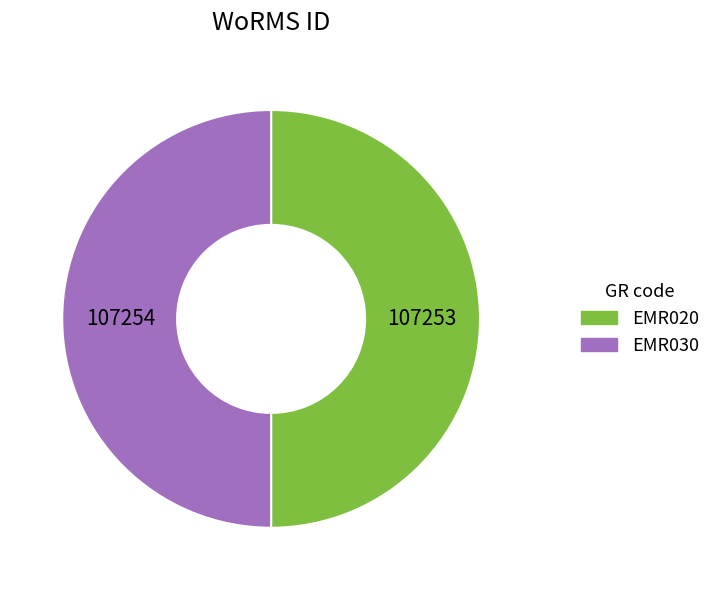

What is the ratio of the value at EMR020 to the value at EMR030?

1.0